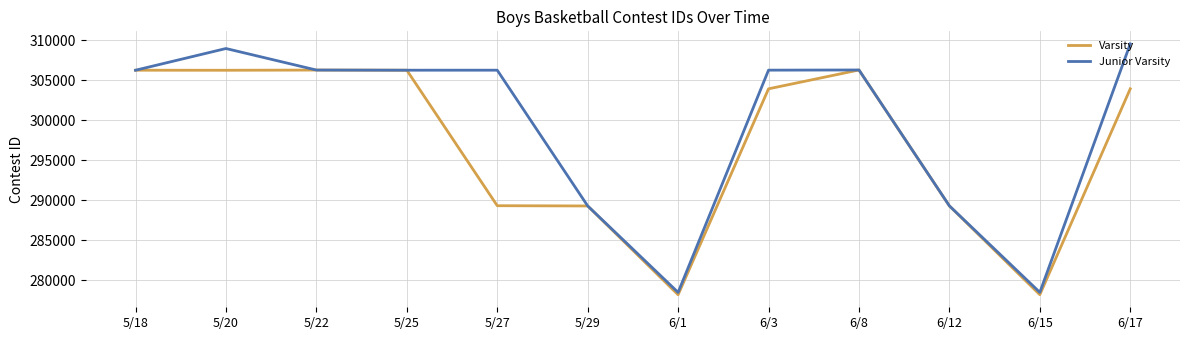

Which series has the largest total across all categories?

Junior Varsity